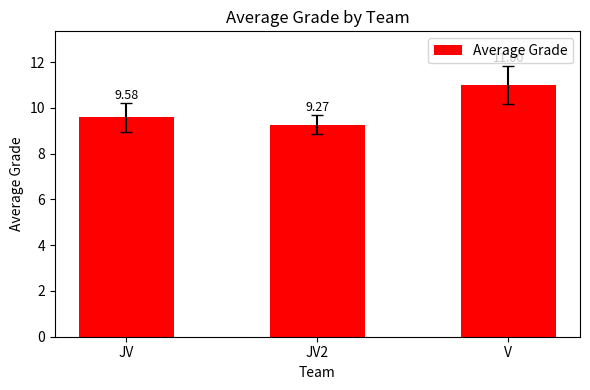

What position from the left is JV2?

2